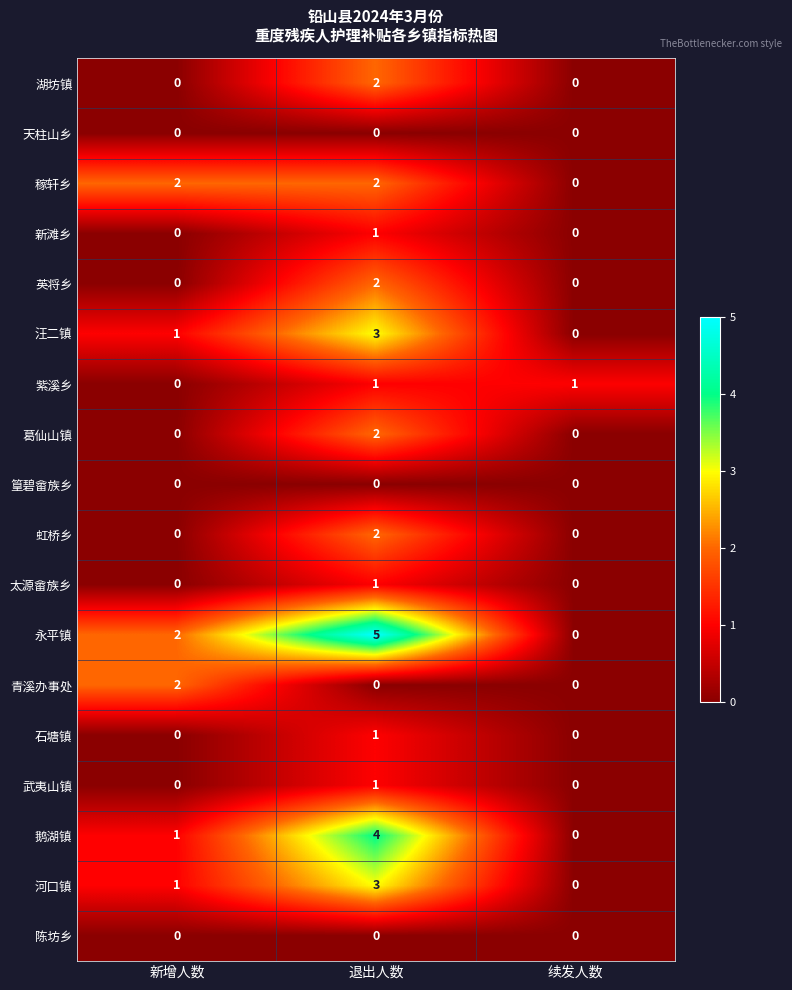

What is the sum of the 汪二镇 values at 退出人数 and 续发人数?

3